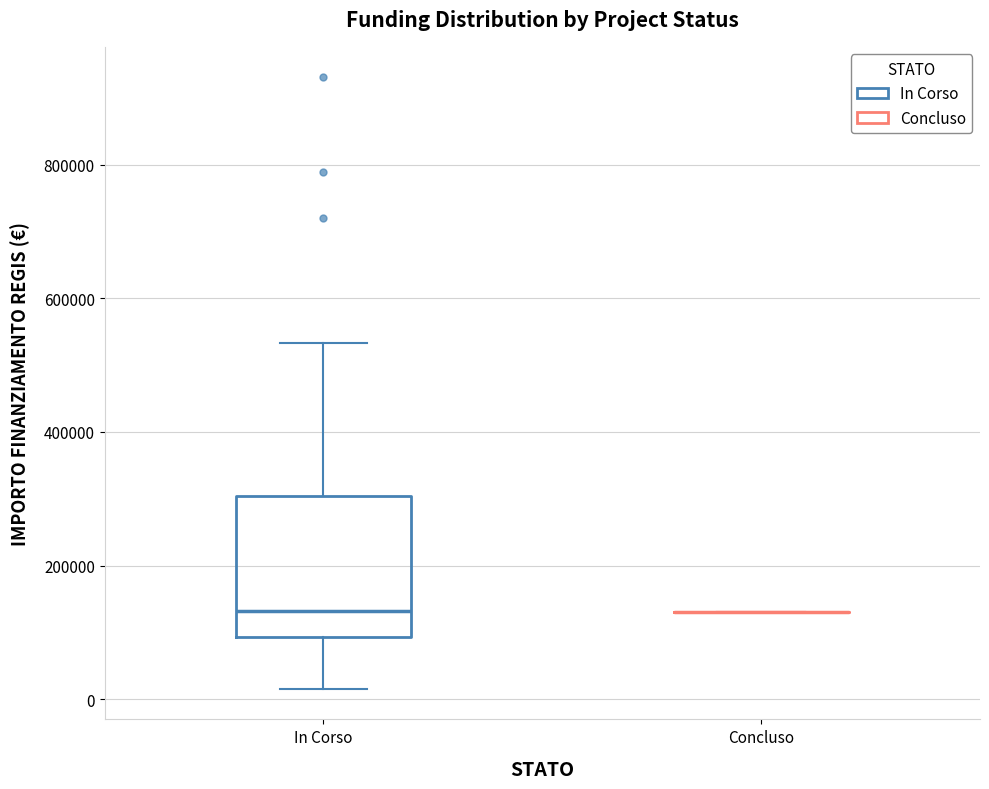

Reading left to right, read every box against the y-axis: the position of its median line, the range the box covers, and the ends of its whiskers. The values are not printed on the chart, so give them approximately, as read against the axis.

In Corso: median 140000, box 100000 to 300000, whiskers 20000 to 540000
Concluso: box collapsed to a line at 140000, whiskers 140000 to 140000